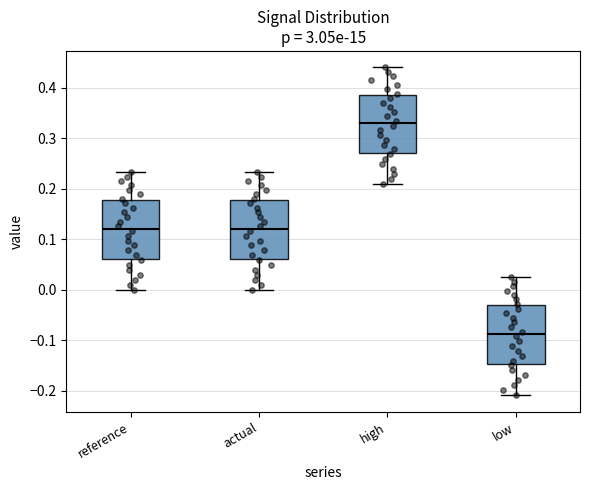

Where does the upper whisker of the box for high end on the y-axis? The values are not printed on the chart, so give them approximately, as read against the axis.

0.44